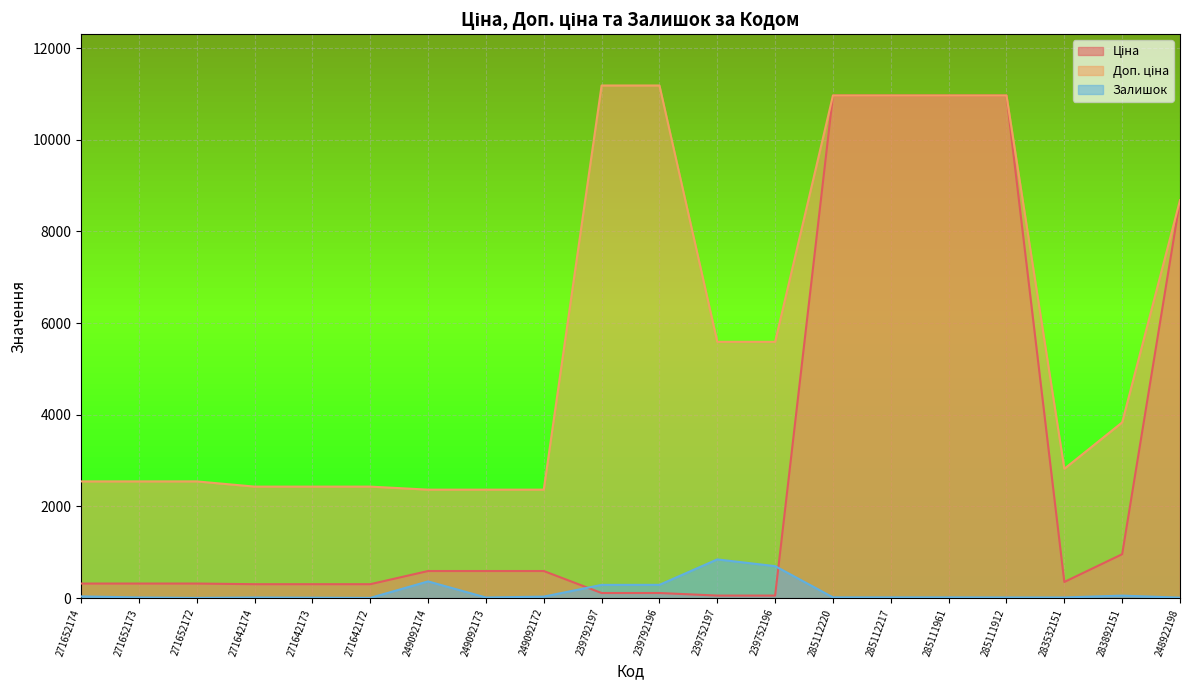

What is the difference between the second highest and second lowest values in the Залишок series?

693.0